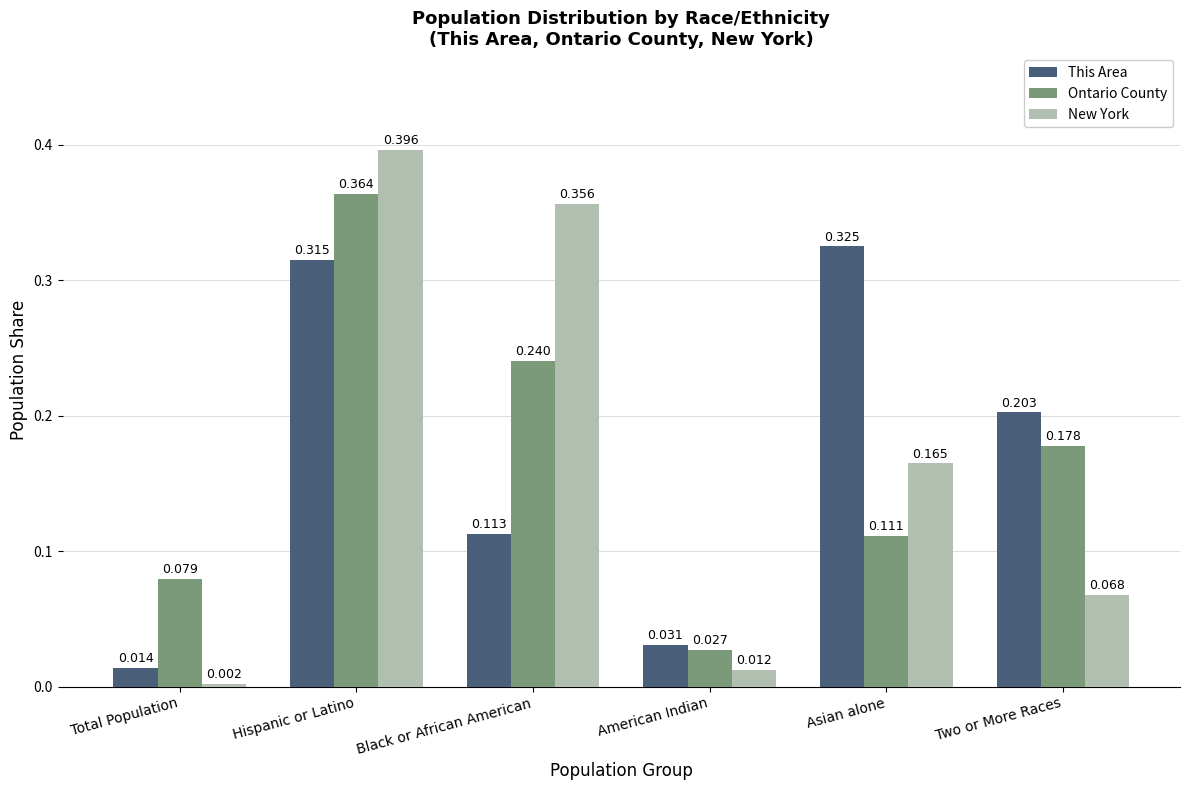

Which series changed the most between Black or African American and Two or More Races?

New York